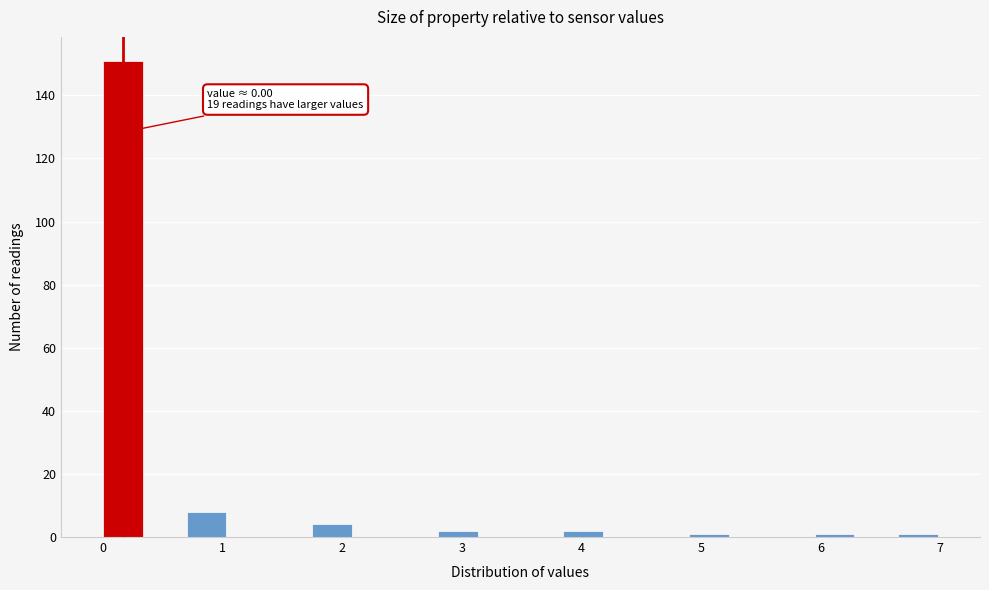

Read against the x-axis, roughly where is the centre of the tallest bar?

0.2